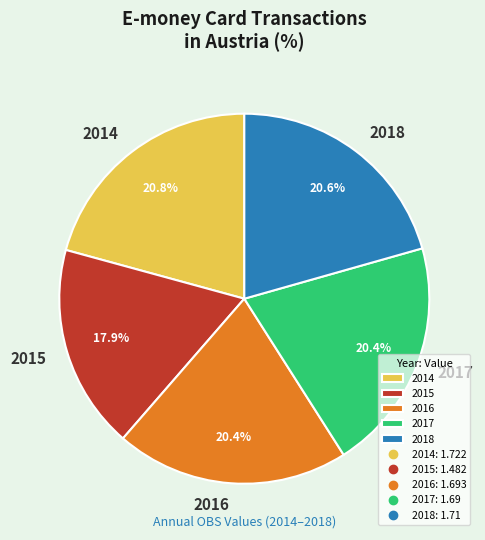

What is the smallest slice in the pie chart?

2015